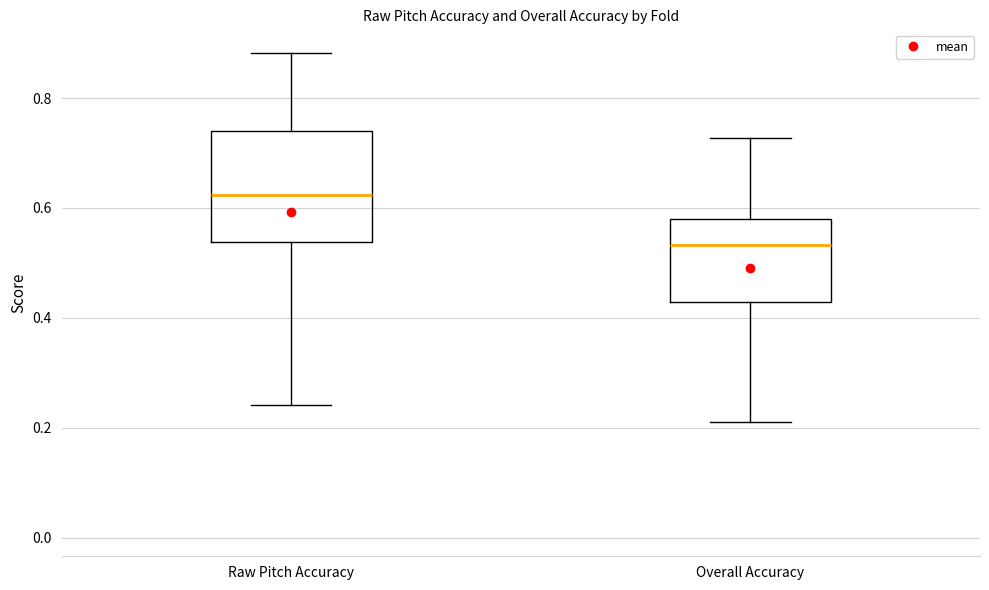

Where does the lower whisker of the box for Overall Accuracy end on the y-axis? The values are not printed on the chart, so give them approximately, as read against the axis.

0.22